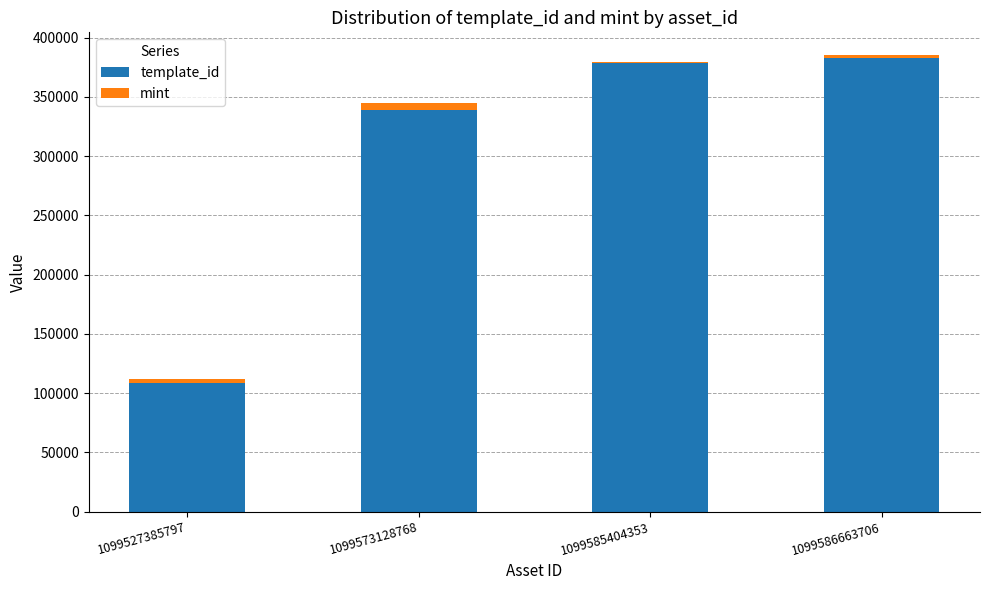

What is the difference between the template_id values at 1099585404353 and 1099573128768?

39569